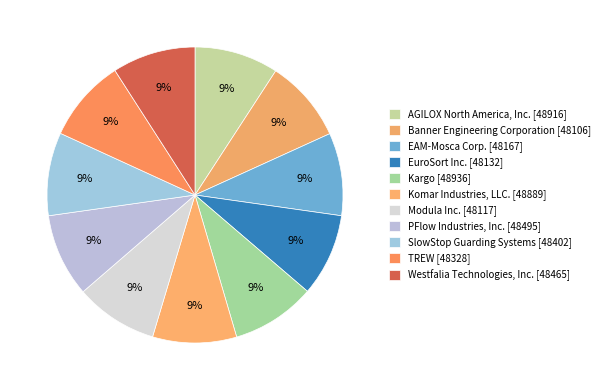

What percentage do EuroSort Inc. and Komar Industries, LLC. together represent?

18.2%